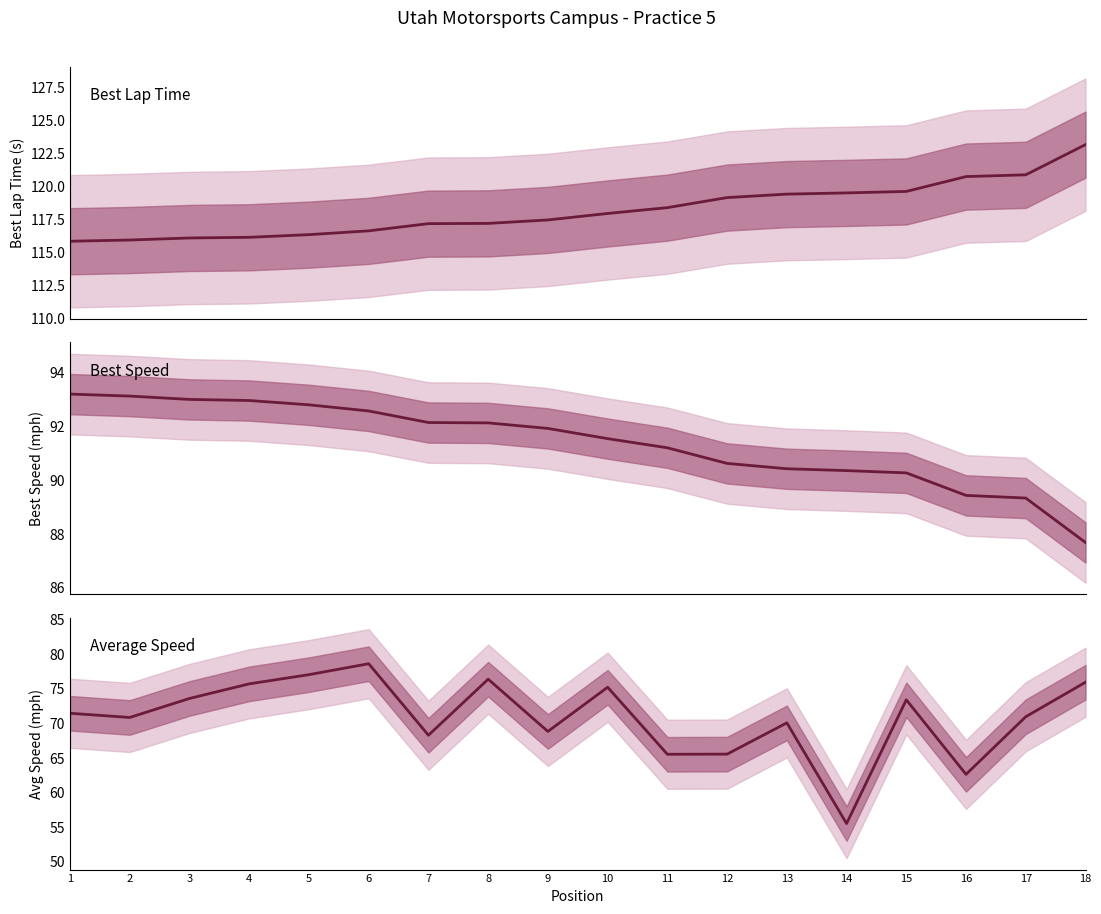

Where is Best Lap Time nearest to the value 119?

12